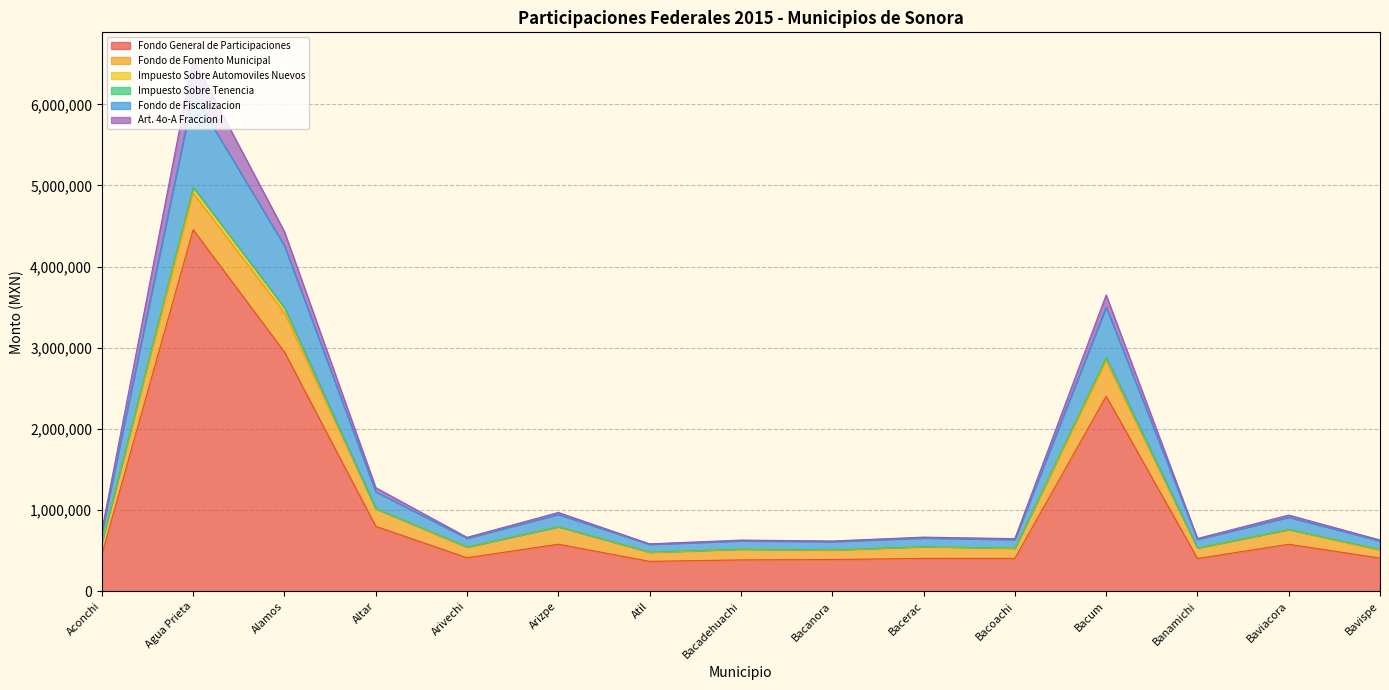

Read the Fondo de Fiscalizacion value at Bacanora.

101700.2